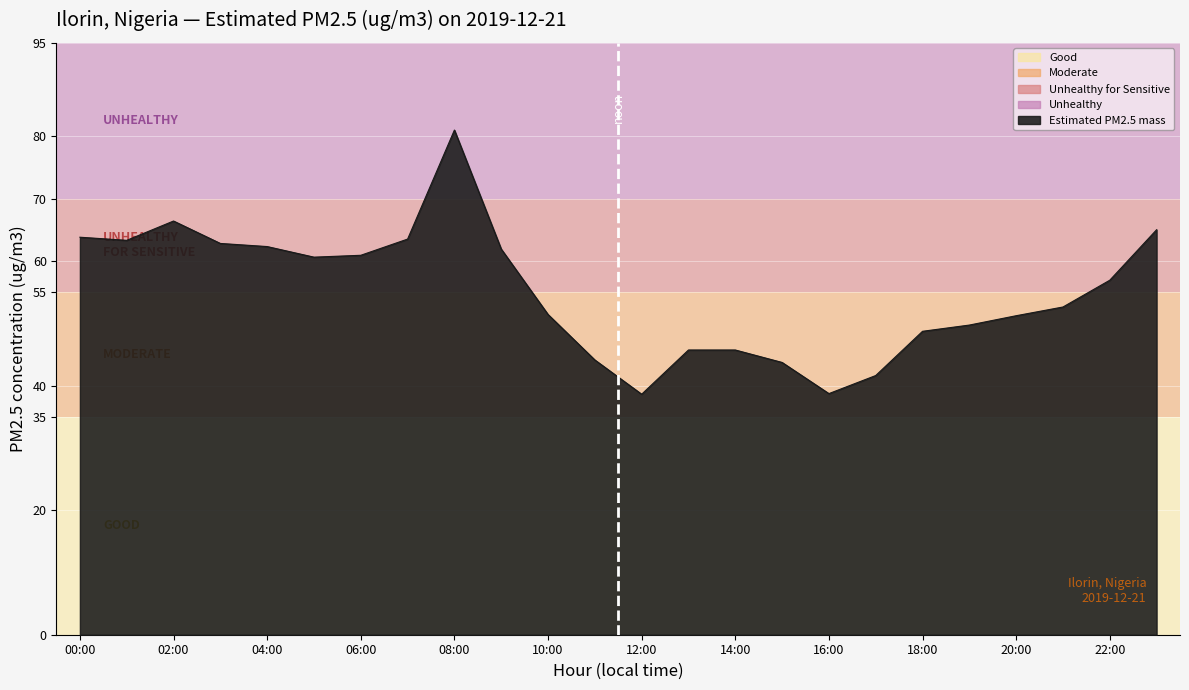

What is the minimum value shown in the chart?

38.6